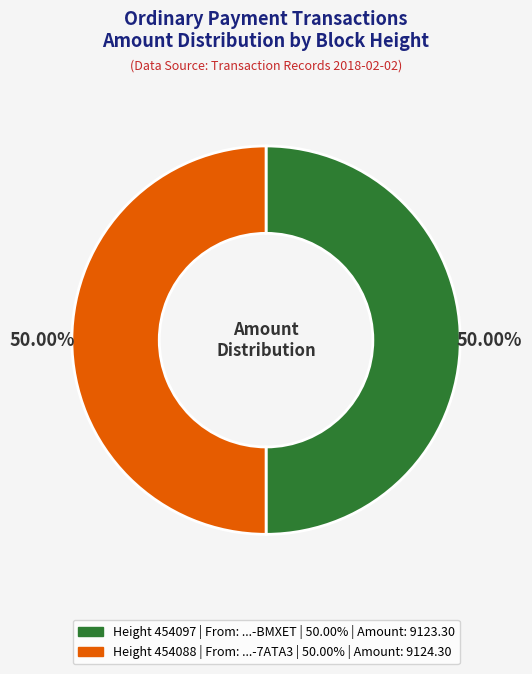

How many slices are in this pie chart?

2